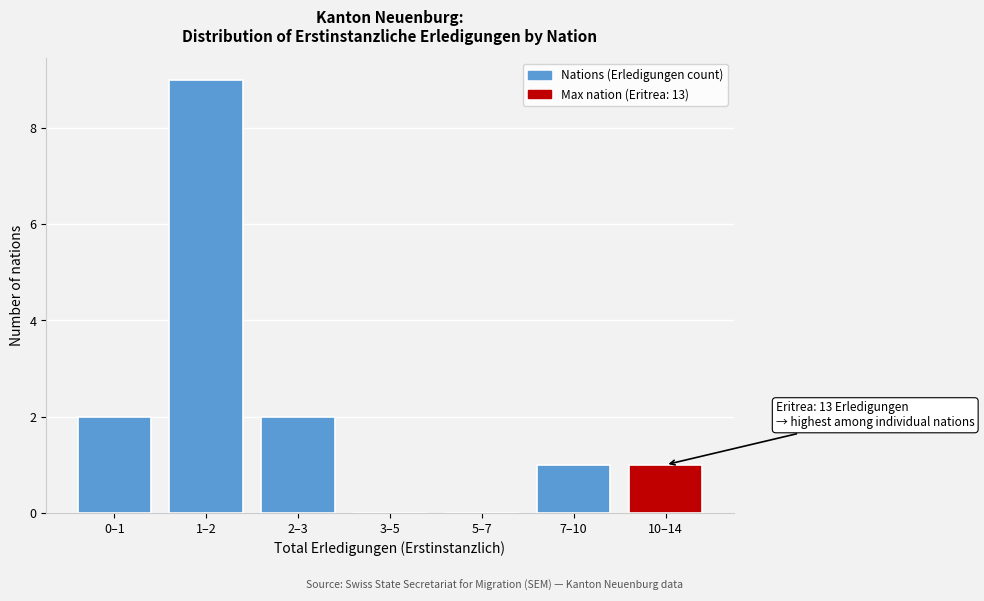

Reading left to right, extract all data points from this chart.

0–1=2	1–2=9	2–3=2	3–5=0	5–7=0	7–10=1	10–14=1